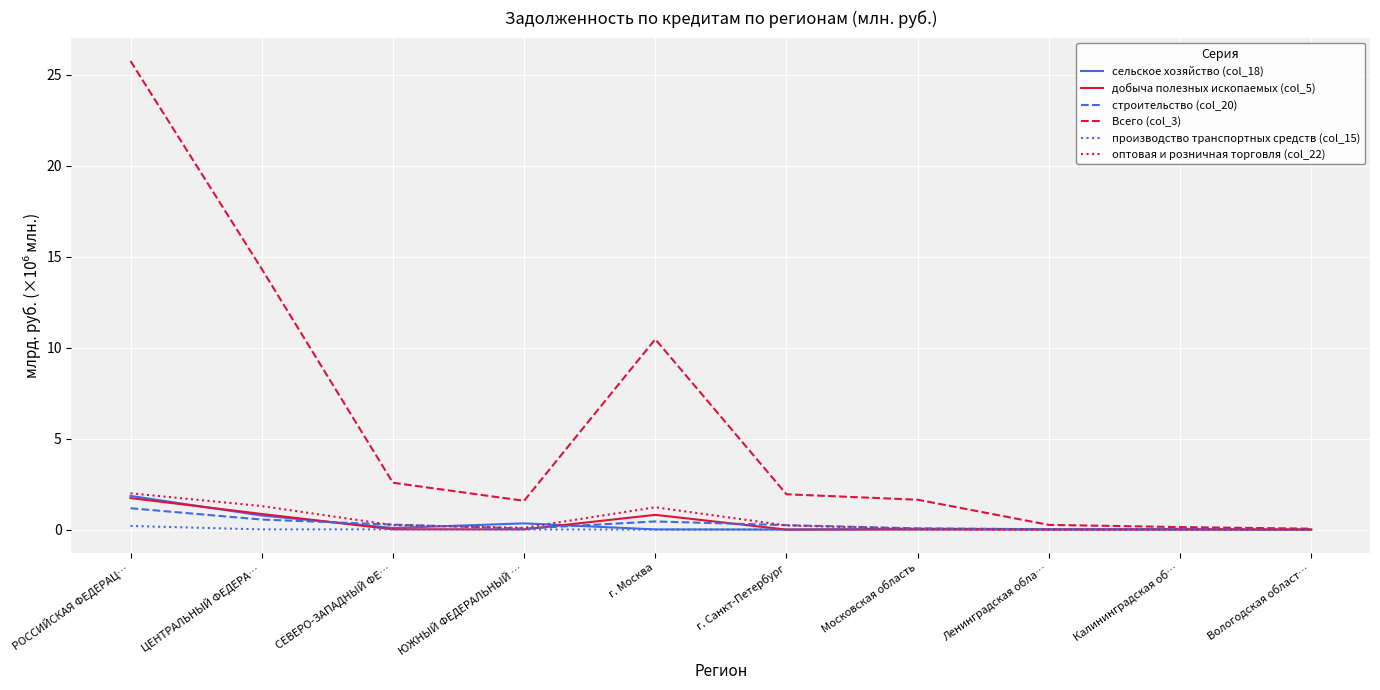

Which series has the largest range (max minus min)?

Всего (col_3)